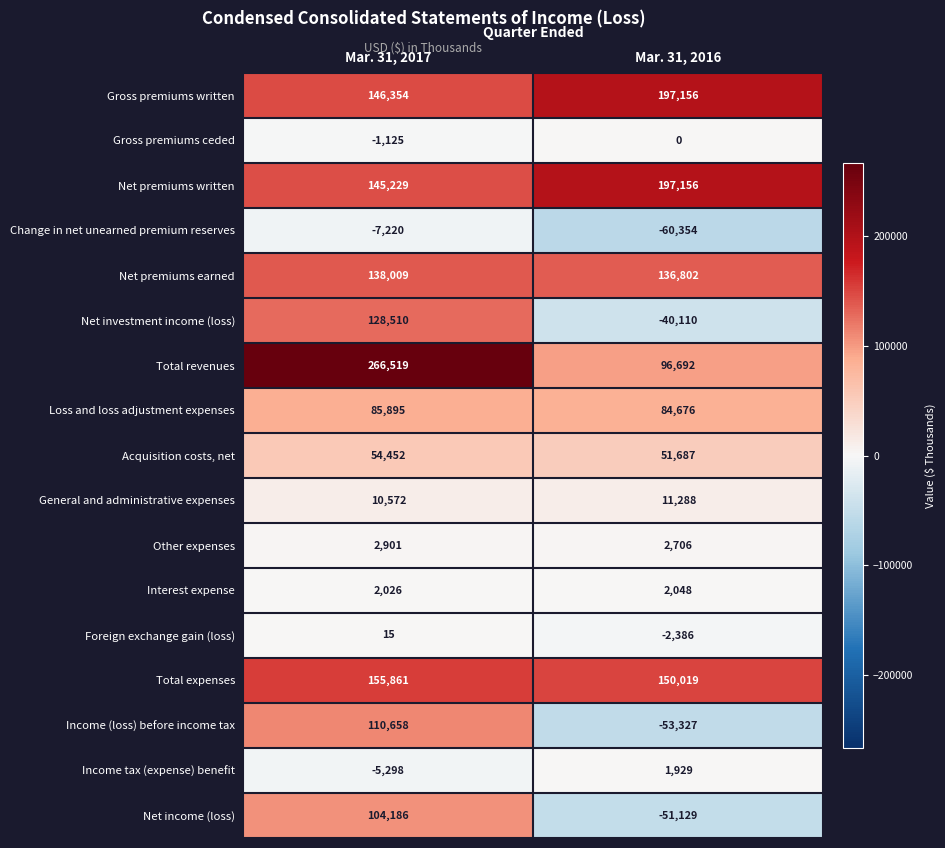

Which series has the largest range (max minus min)?

Total revenues